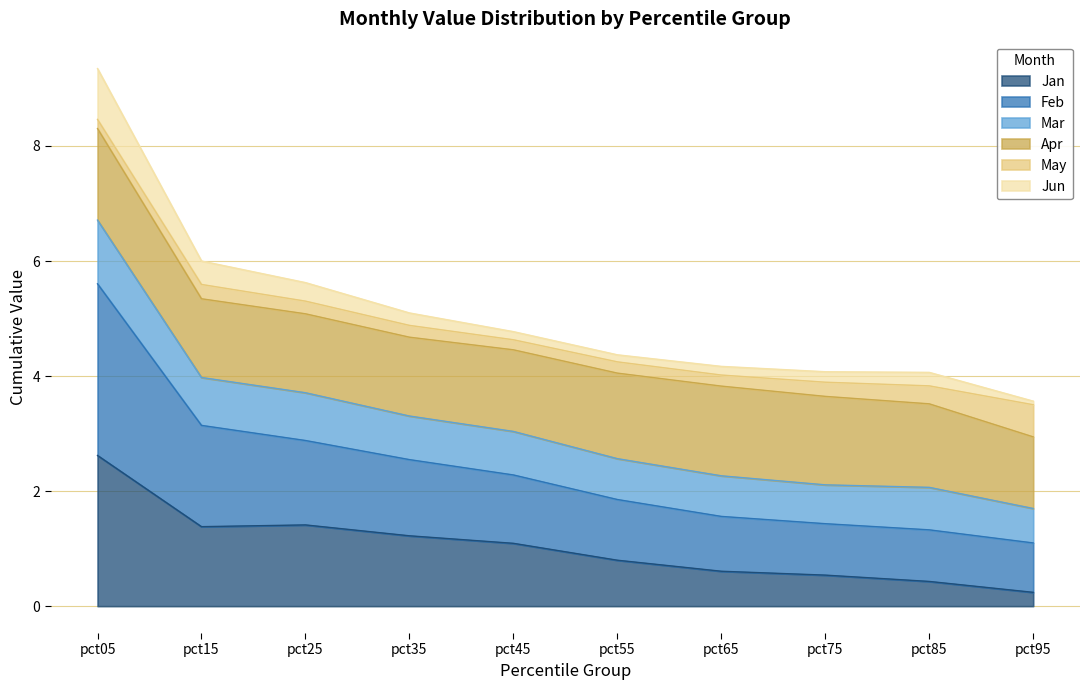

List the labels in order of Feb value, smallest first.

pct95, pct85, pct75, pct65, pct55, pct45, pct35, pct25, pct15, pct05